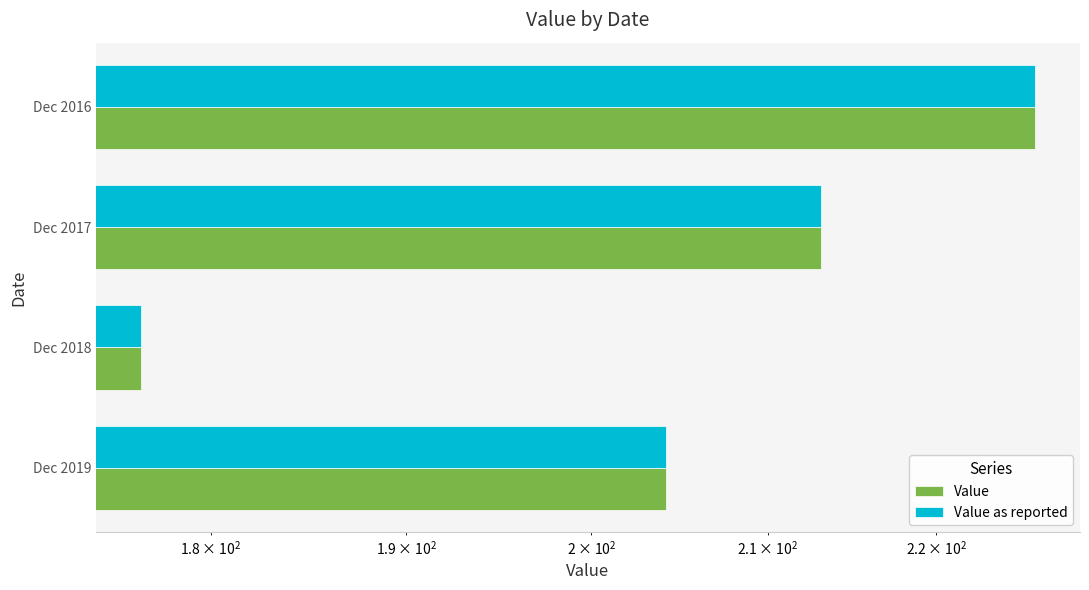

Which series has the largest range (max minus min)?

Value